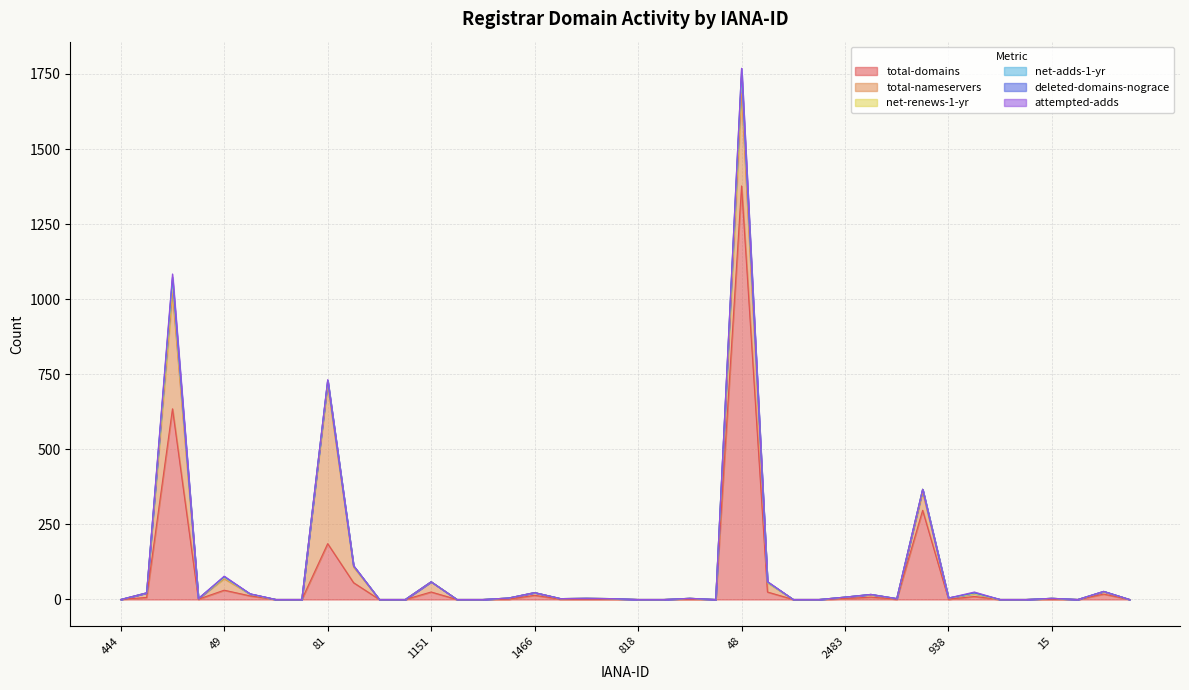

The value of total-domains at 444 is 0. True or false?

True